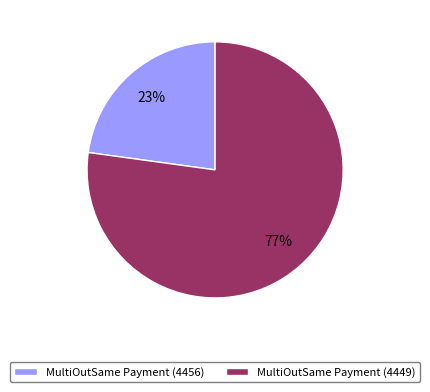

Do MultiOutSame Payment (4456) and MultiOutSame Payment (4449) together represent more than half of the pie?

Yes